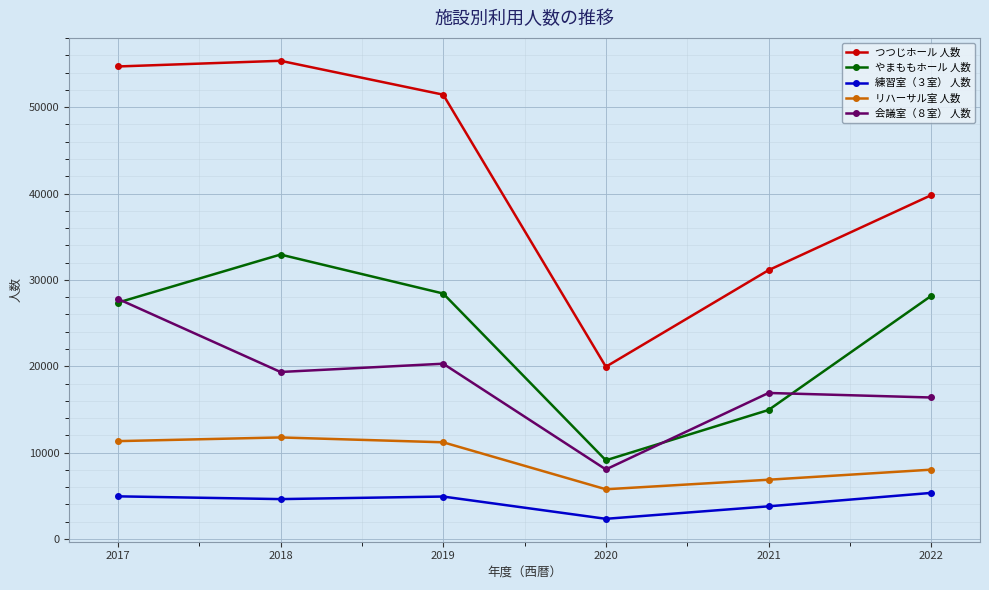

What is the difference between the highest and lowest values at 2022?

34487